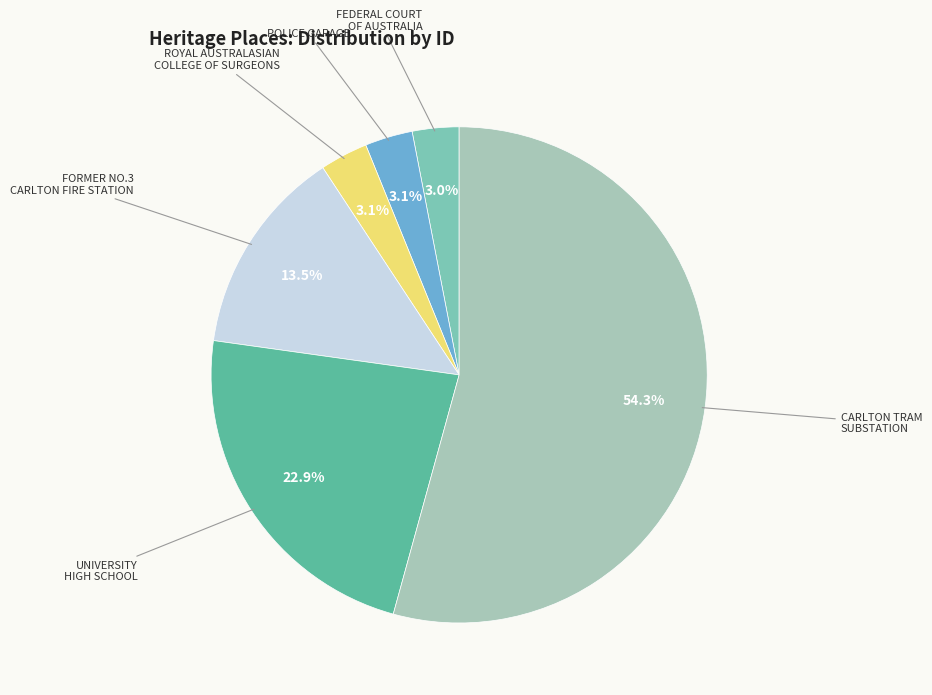

Does any single category account for the majority?

Yes